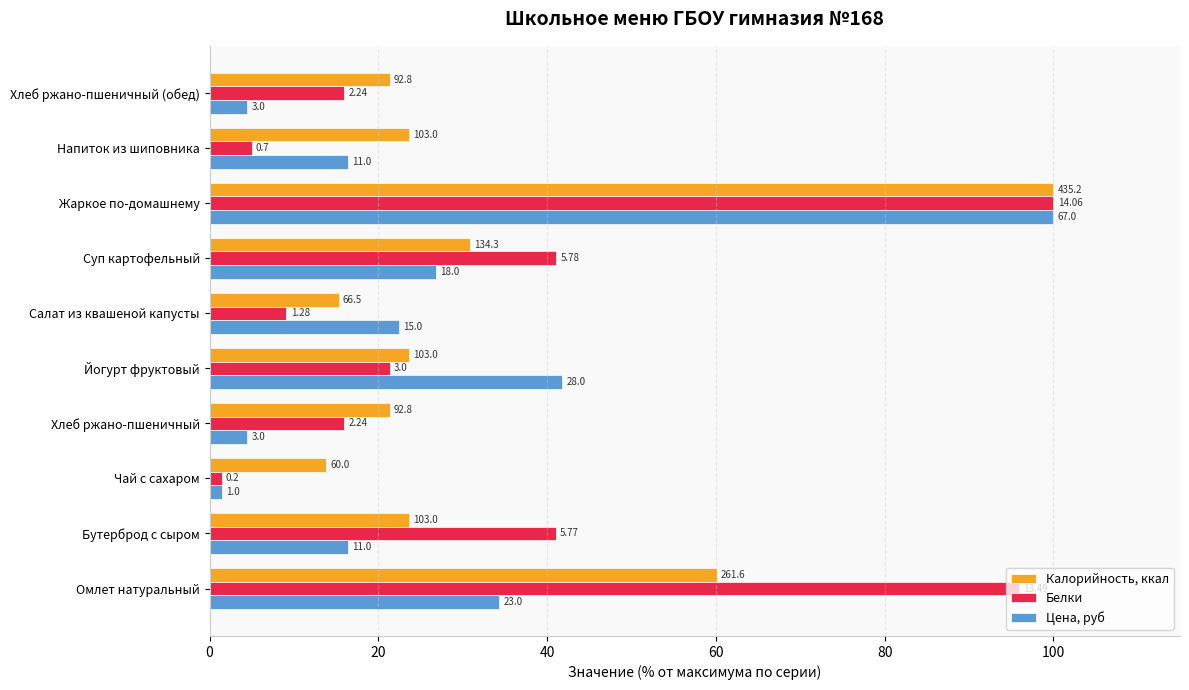

What are all the series names shown in the legend?

Калорийность, ккал, Белки, Цена, руб